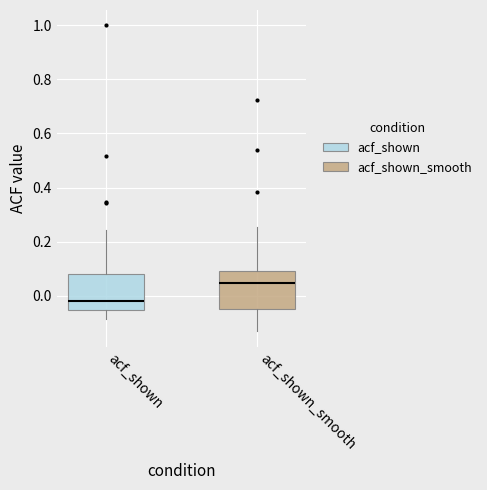

Reading left to right, transcribe this box plot: for each box, give where its median line is, the range the box spans, and where its two whiskers end, as read against the y-axis. The values are not printed on the chart, so give them approximately, as read against the axis.

acf_shown: median -0.02, box -0.06 to 0.08, whiskers -0.08 to 0.24
acf_shown_smooth: median 0.04, box -0.04 to 0.10, whiskers -0.14 to 0.26